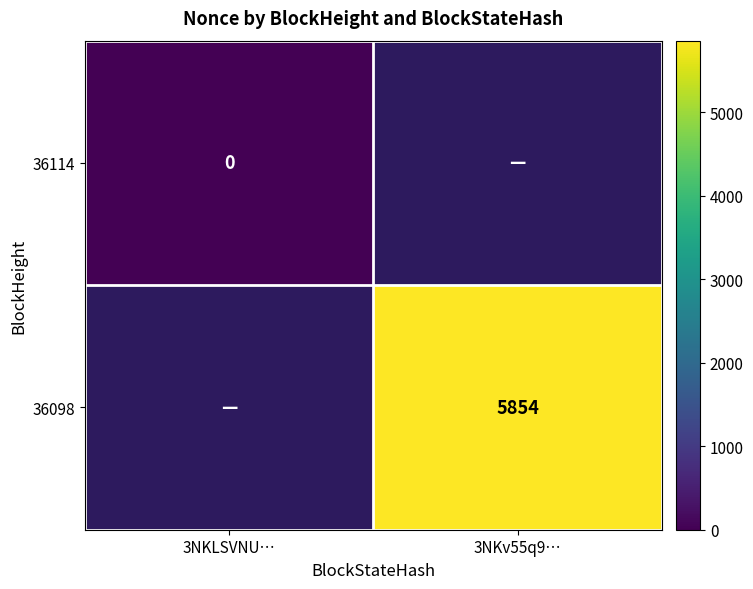

Is the value of 36098 at 3NKv55q9… greater than the value of 36114 at 3NKLSVNU…?

Yes